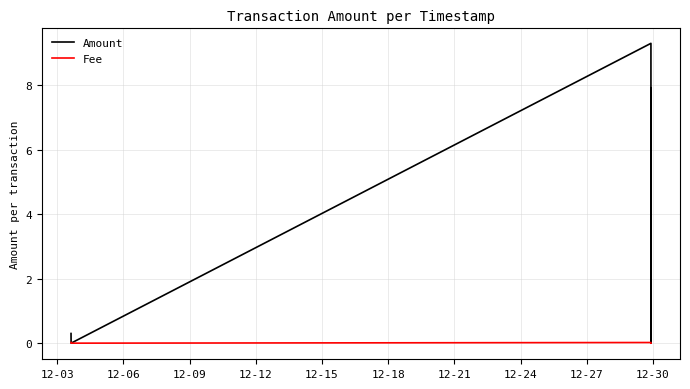

True or false: Fee has more than 2 points higher than both neighbors.

False